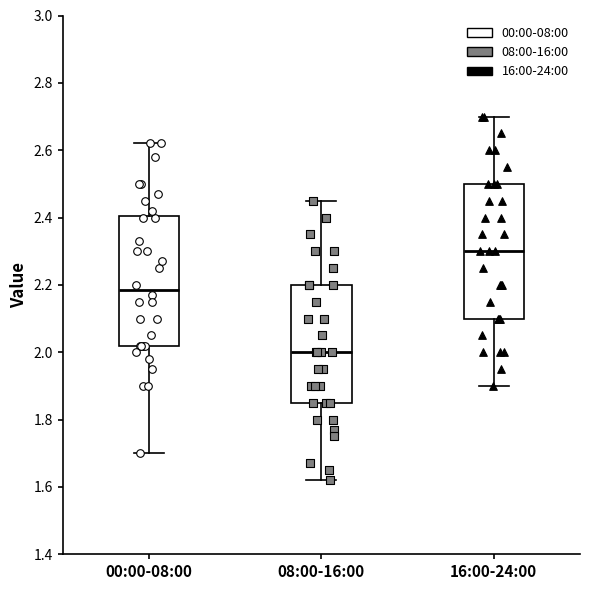

Where does the upper whisker of the box for 08:00-16:00 end on the y-axis? The values are not printed on the chart, so give them approximately, as read against the axis.

2.46